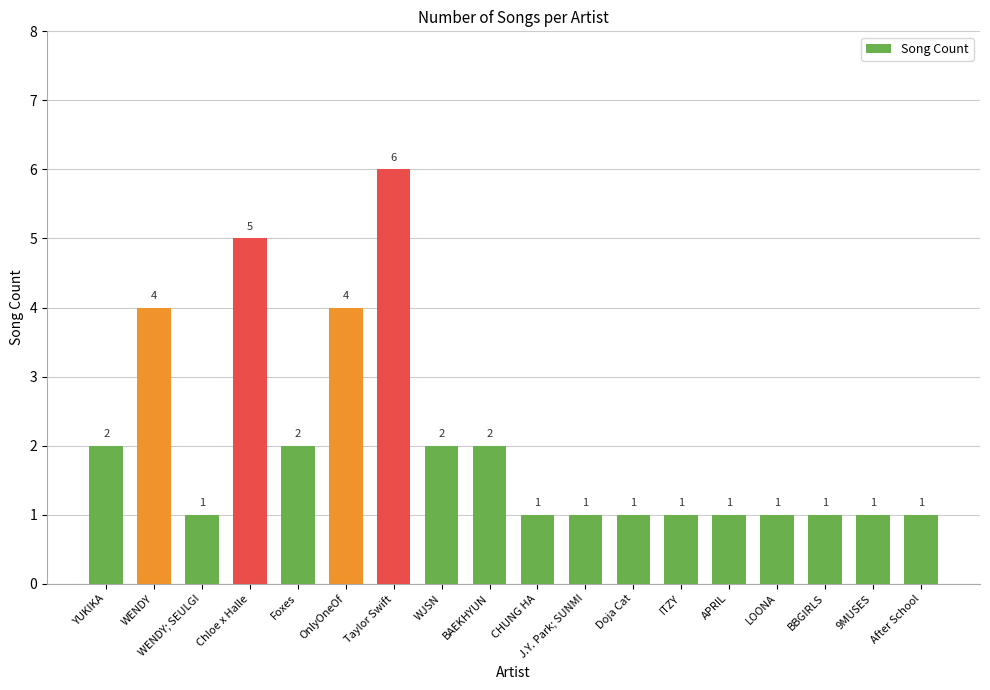

The value at YUKIKA is 3. True or false?

False